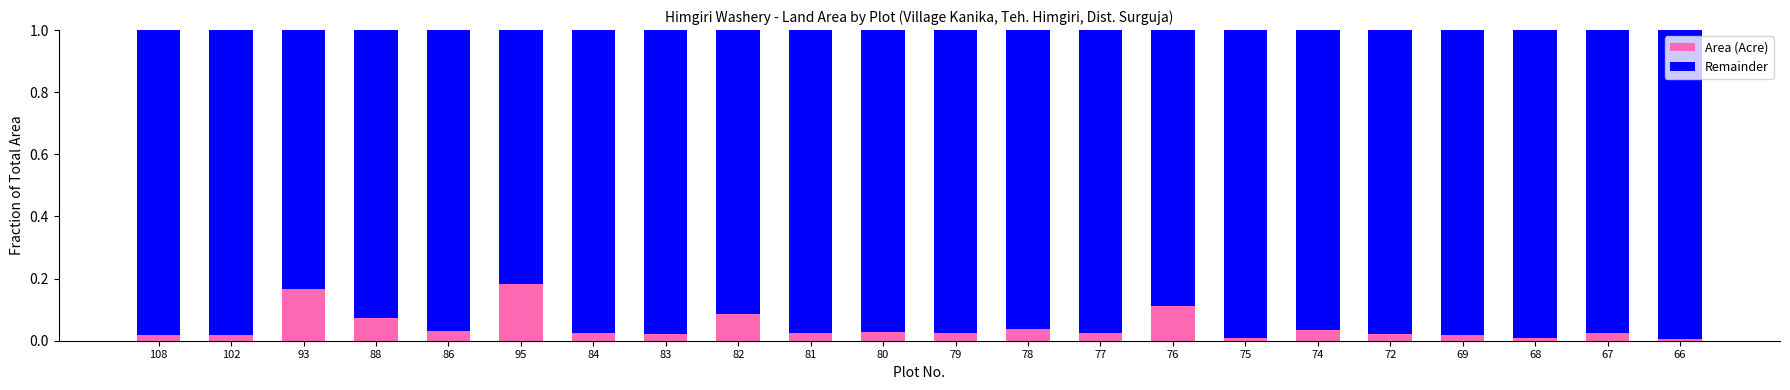

True or false: Area (Acre) has a value of 0.1 at 78.

False